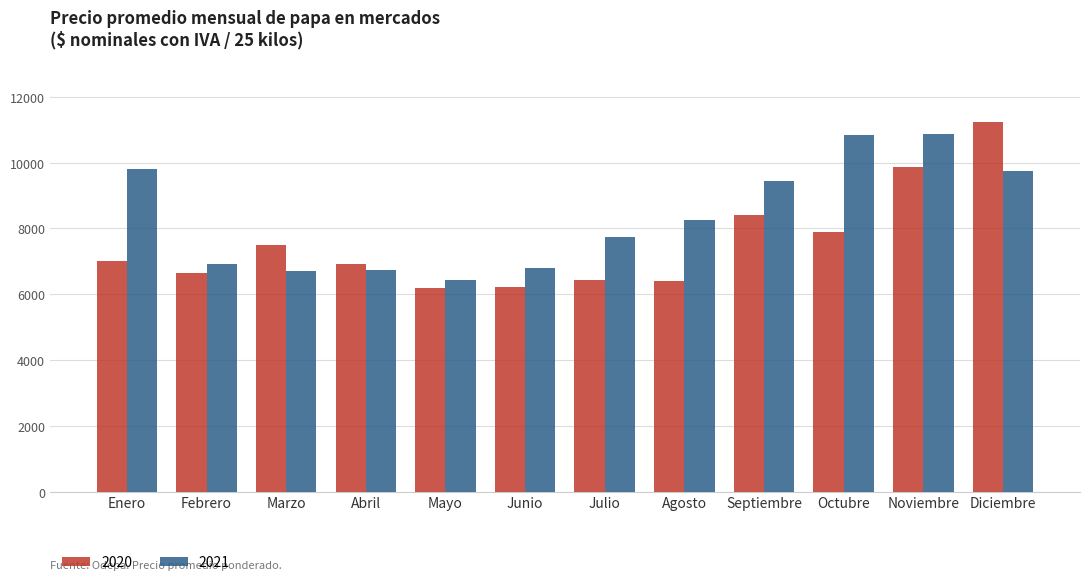

Rank the series at Agosto from highest to lowest value.

2021, 2020